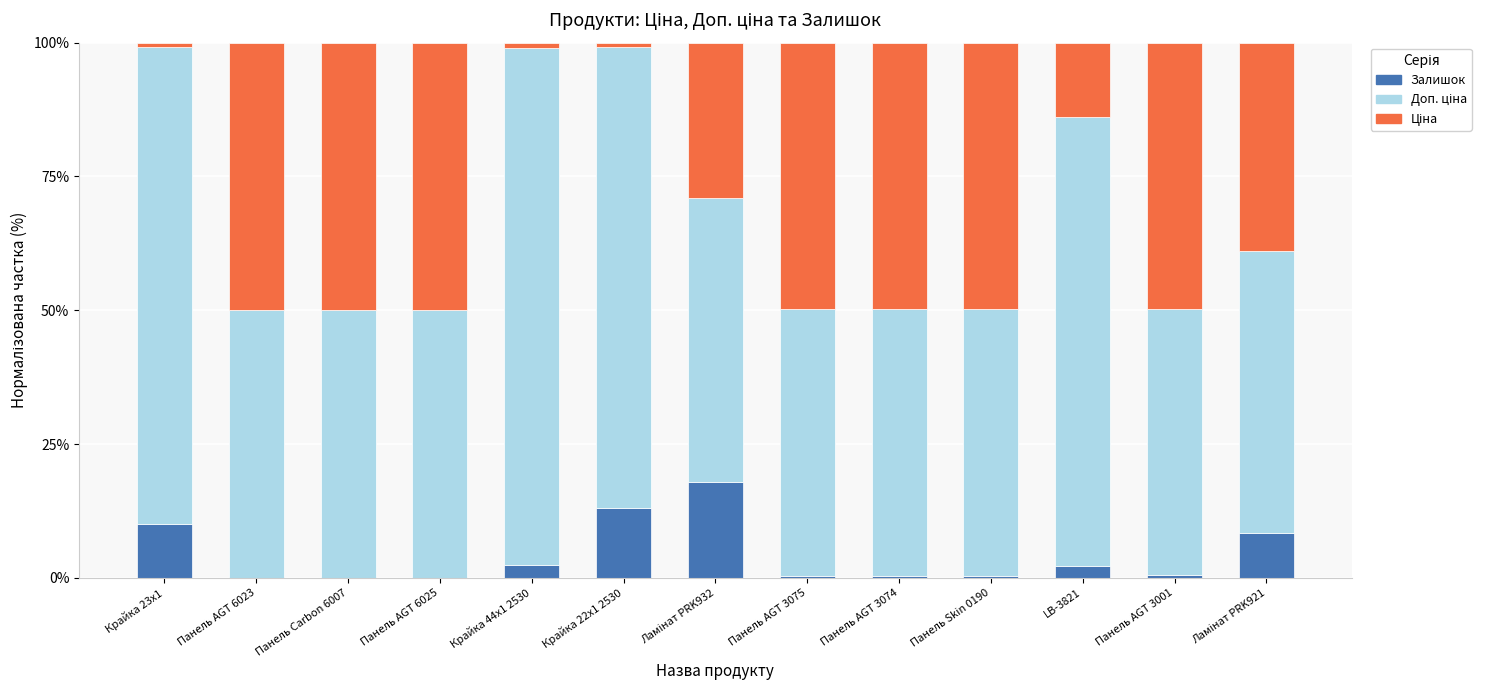

What is the difference between the Доп. ціна values at Ламінат PRK921 and Ламінат PRK932?

0.4